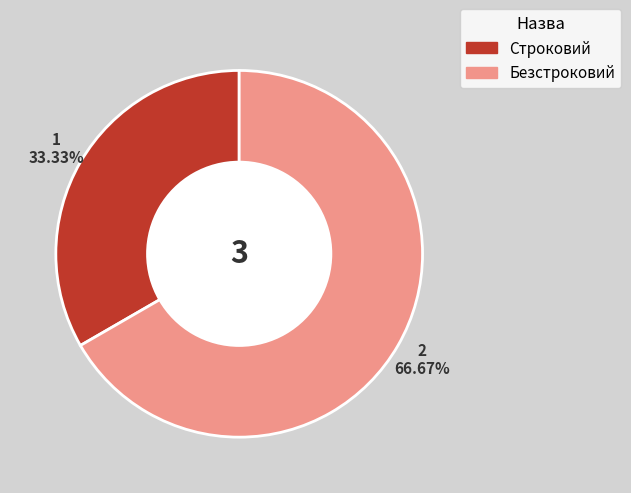

Is the sum of Строковий and Безстроковий greater than half?

Yes